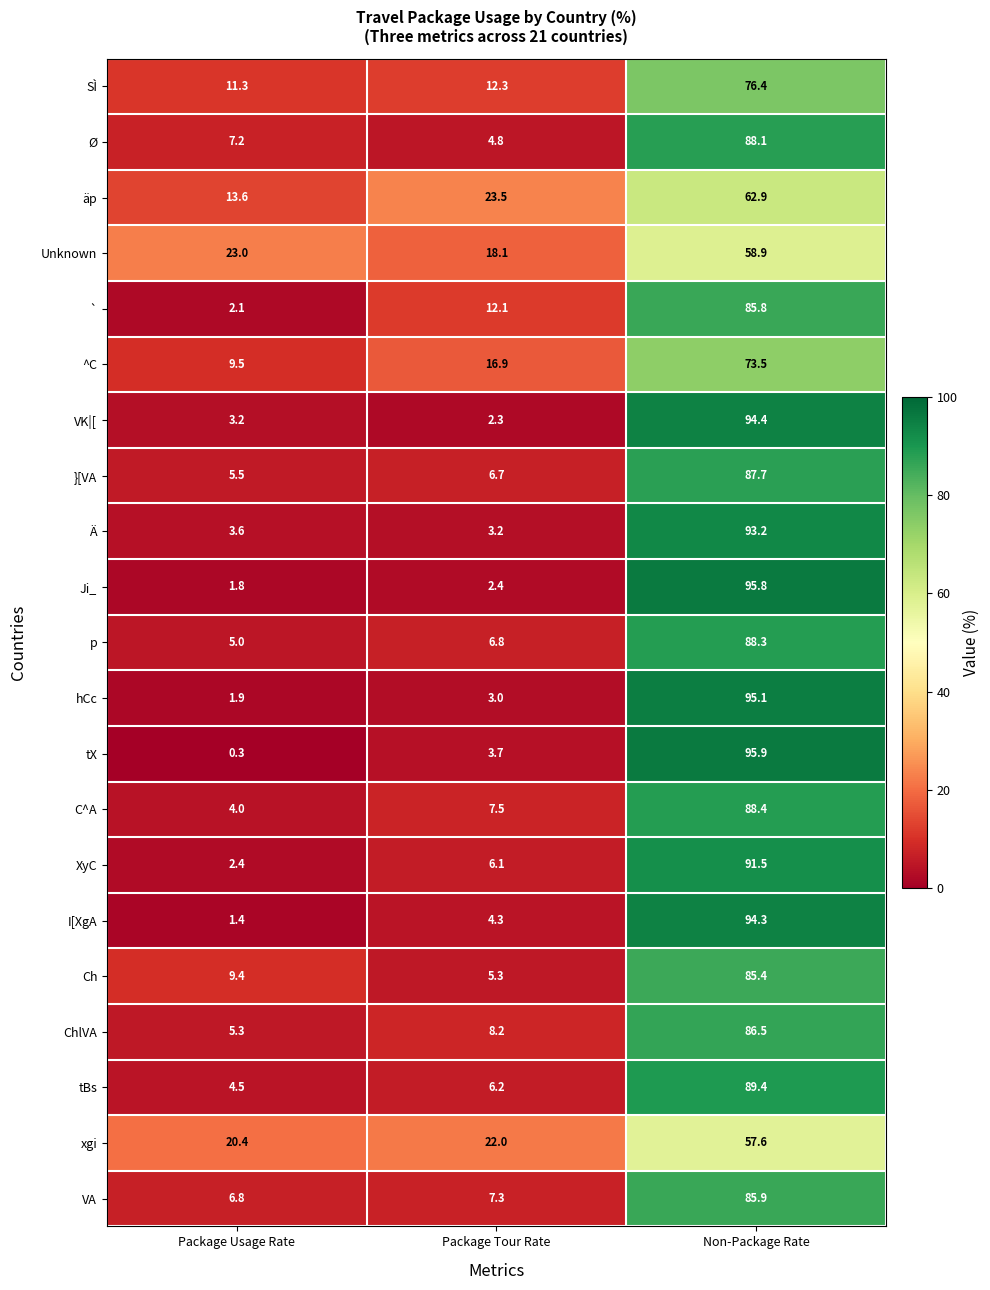

What is the difference between the second highest and minimum values in the XyC series?

3.7